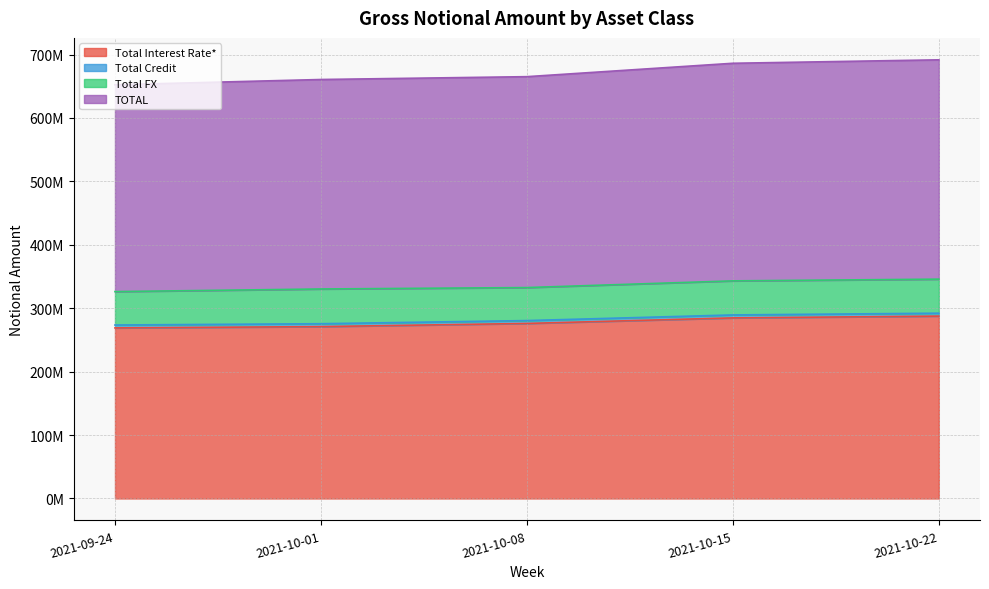

Where is TOTAL nearest to the value 672101539?

2021-10-08